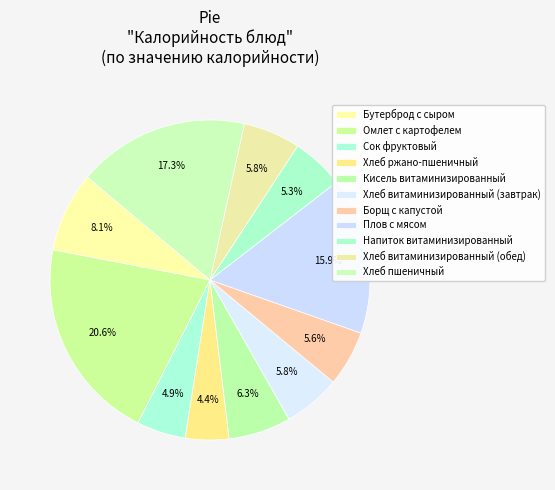

Rank the categories by value from highest to lowest.

Омлет с картофелем, Хлеб пшеничный, Плов с мясом, Бутерброд с сыром, Кисель витаминизированный, Хлеб витаминизированный (завтрак), Хлеб витаминизированный (обед), Борщ с капустой, Напиток витаминизированный, Сок фруктовый, Хлеб ржано-пшеничный